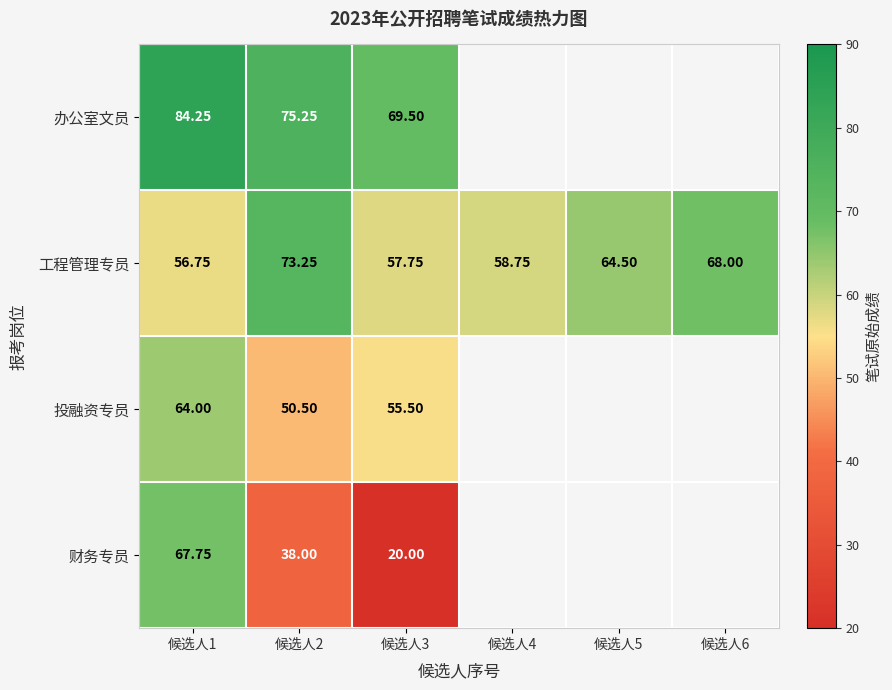

Count the number of categories in the chart.

6